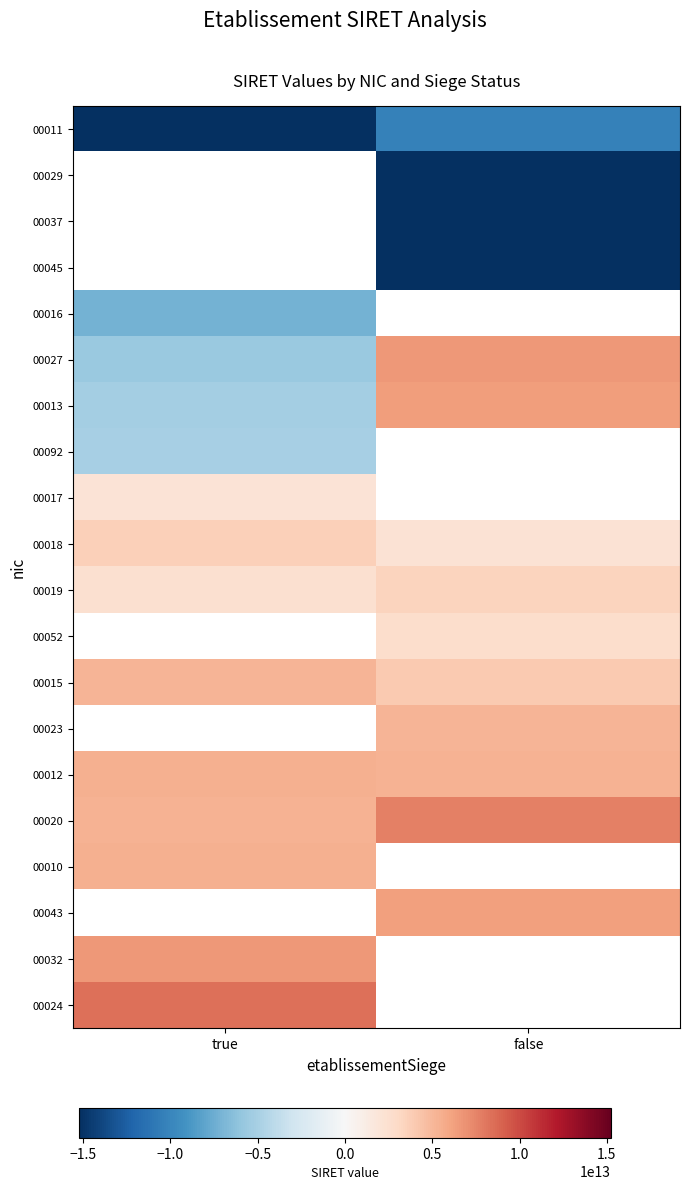

Which series has the widest spread of values?

00027